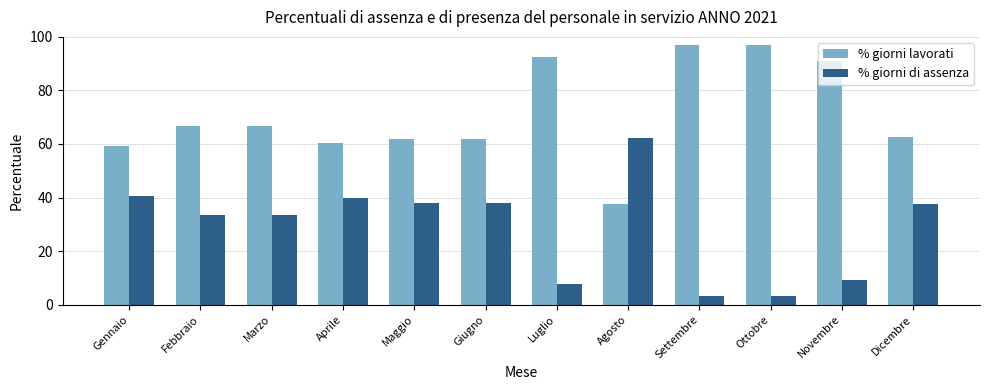

What is the spread (max minus min) of values at Novembre?

81.8